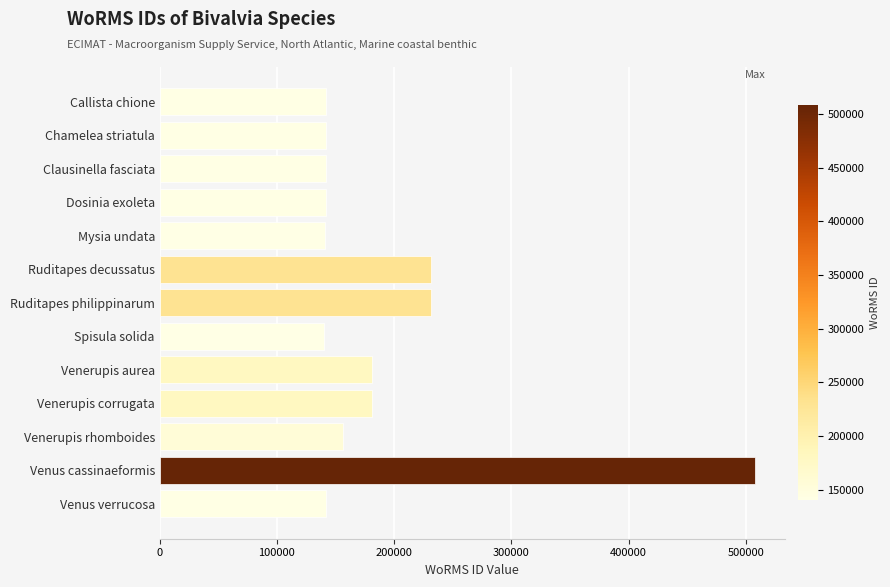

At which label is the value closest to 324143?

Ruditapes philippinarum